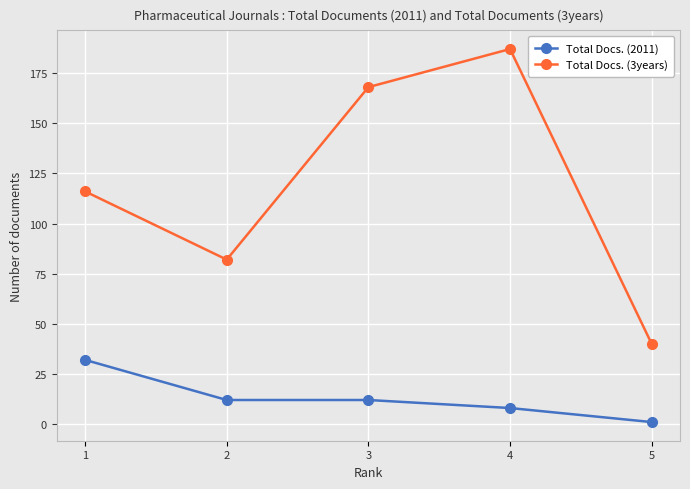

What is the total value across all series at 4?

195